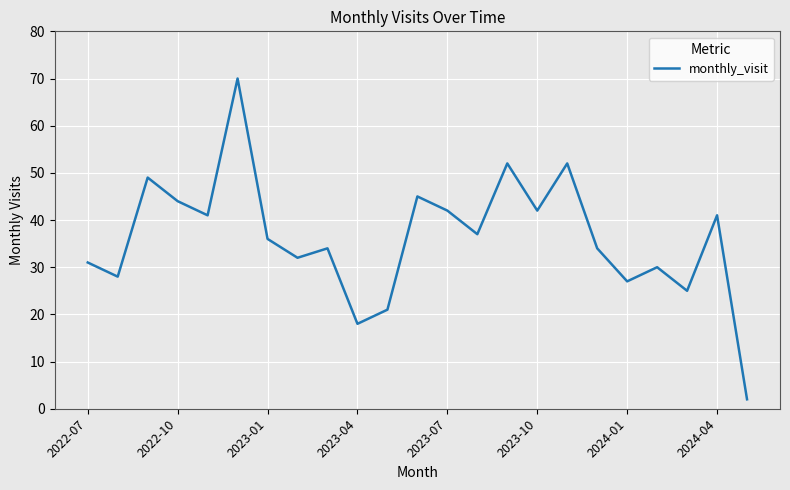

What is the maximum value shown in the chart?

70